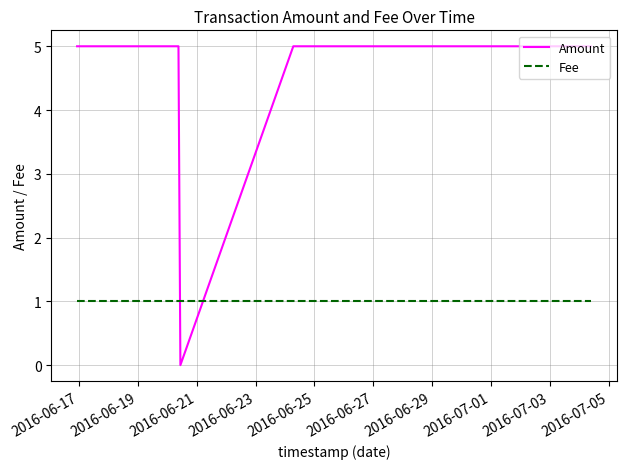

Which series ends up on top after the final intersection of Fee and Amount?

Amount